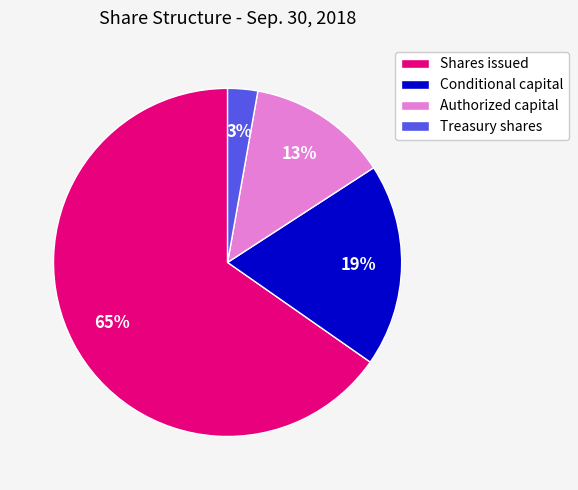

To the nearest percent, what is the difference between the Shares issued and Authorized capital slice percentages?

52%